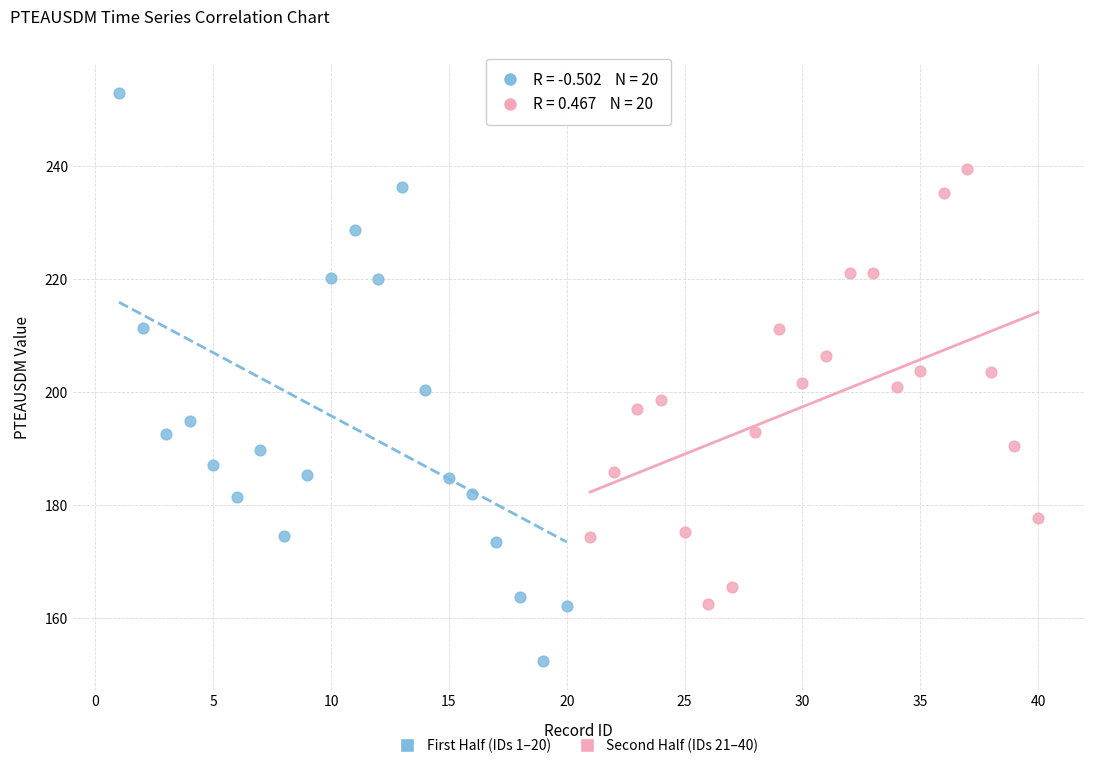

Which series reaches the minimum Y coordinate?

First Half (IDs 1–20)